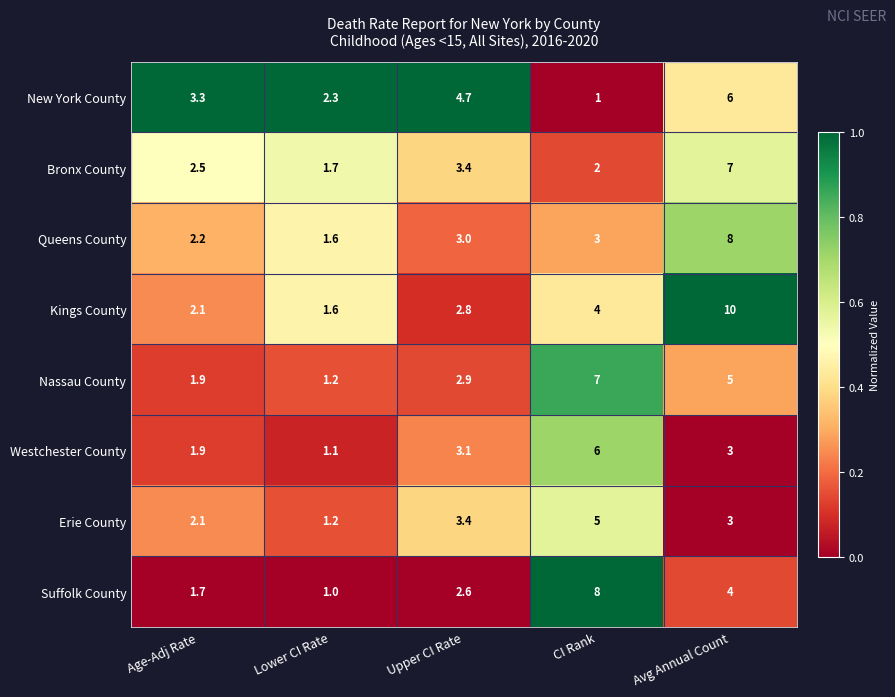

What is the difference between the highest and lowest values at Avg Annual Count?

7.0